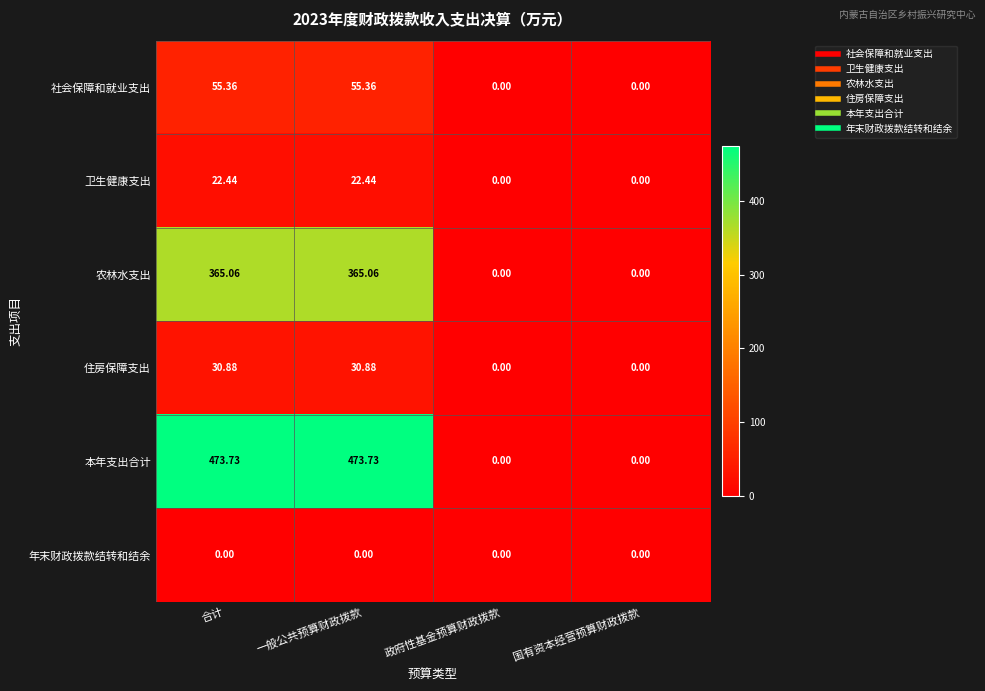

Which series has the widest spread of values?

本年支出合计